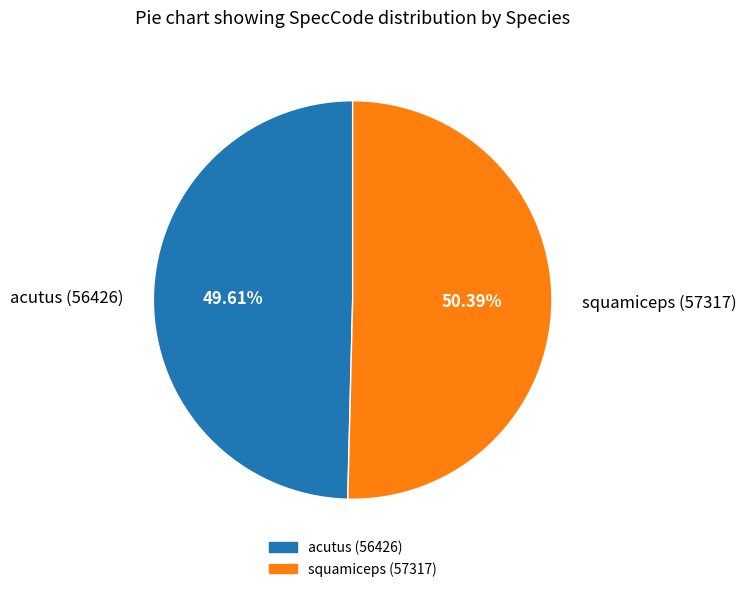

True or false: squamiceps accounts for 37% of the total.

False